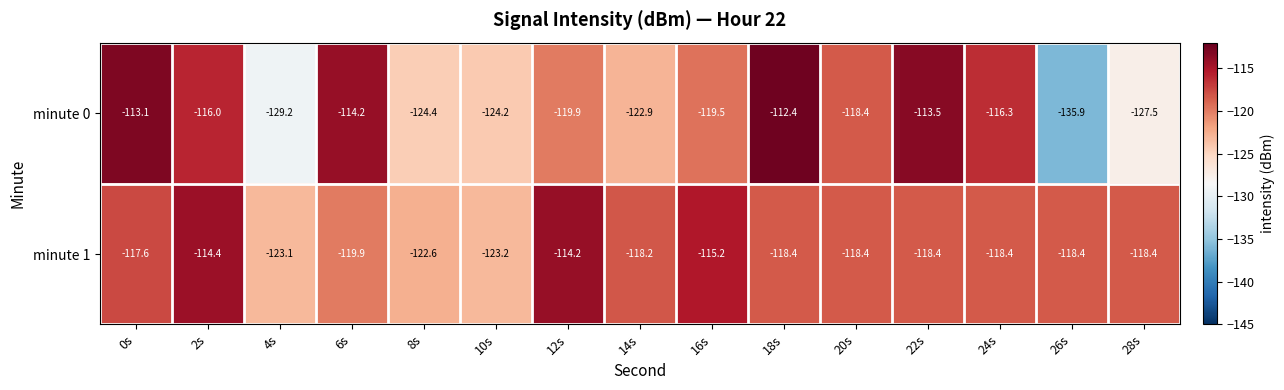

The minute 0 series shows -30.8 at 14s. True or false?

False